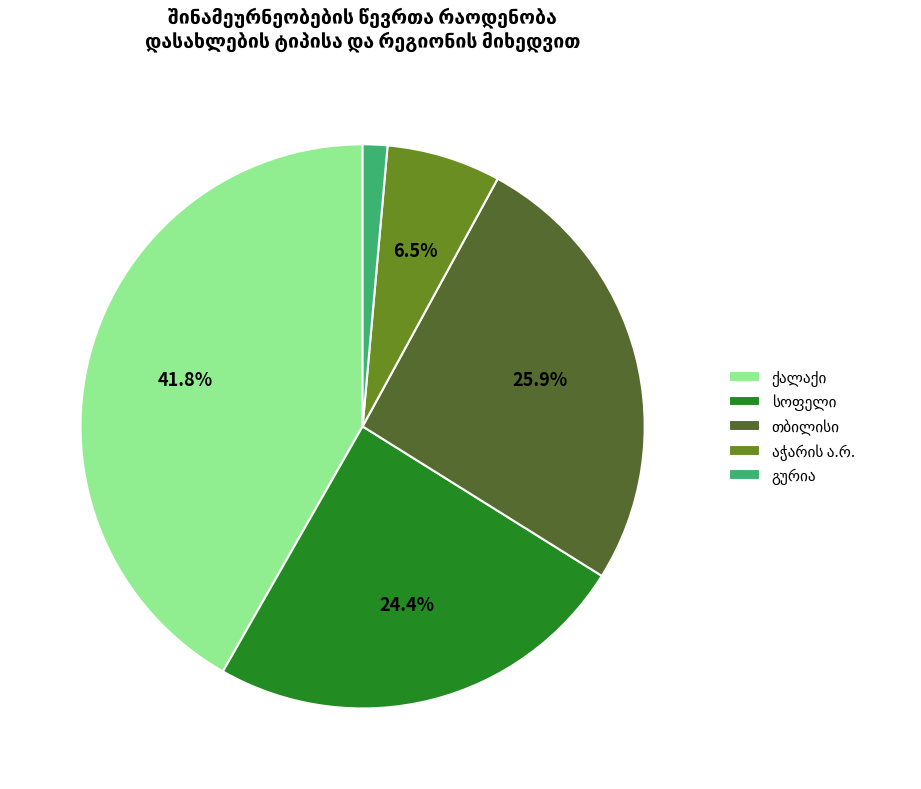

Does any single category account for the majority?

No